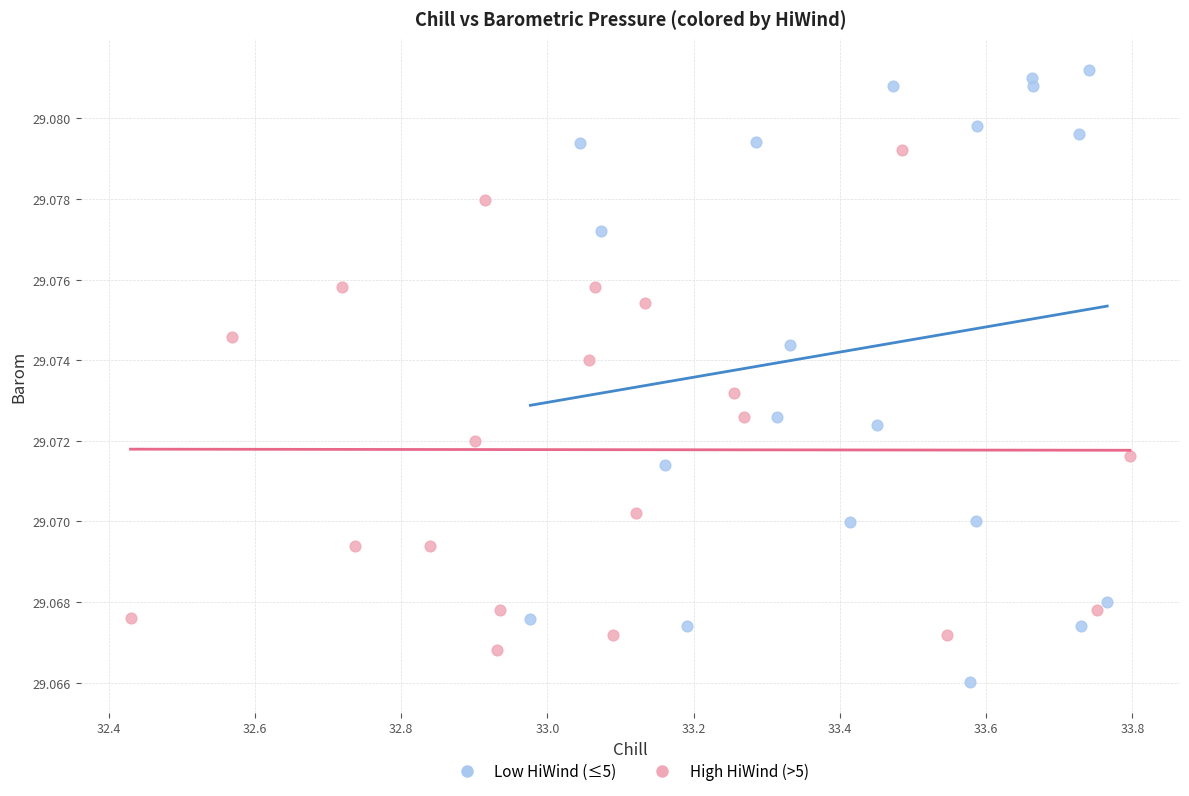

Which series has the widest spread of Y values?

Low HiWind (≤5)